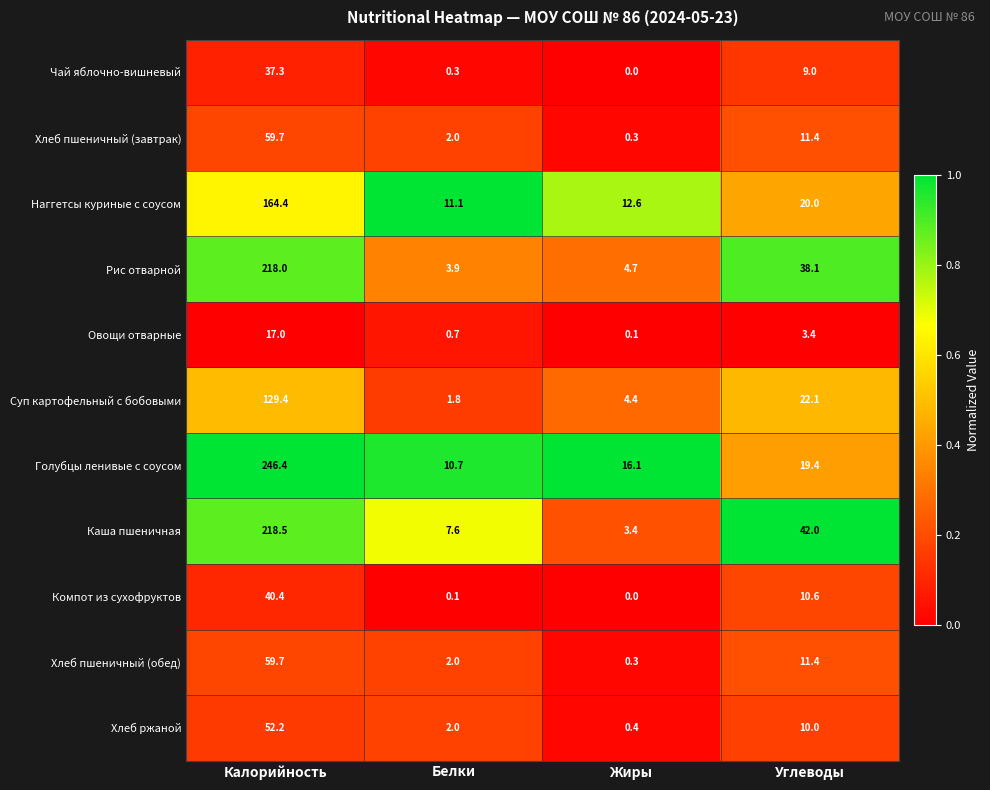

At how many categories does at least one series exceed 0?

4